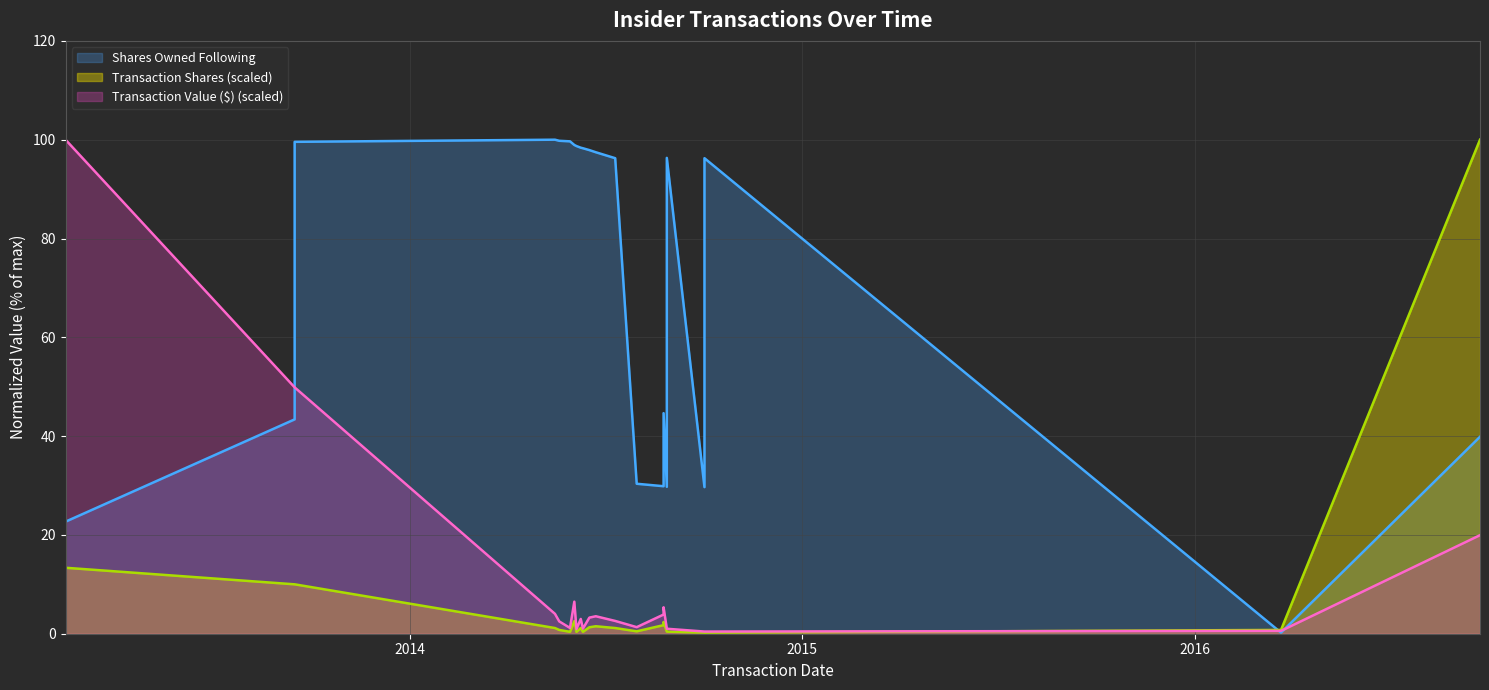

Is the value of Transaction Value ($) at 2013-09-16 greater than the value of Shares Owned Following at 2014-07-11?

No